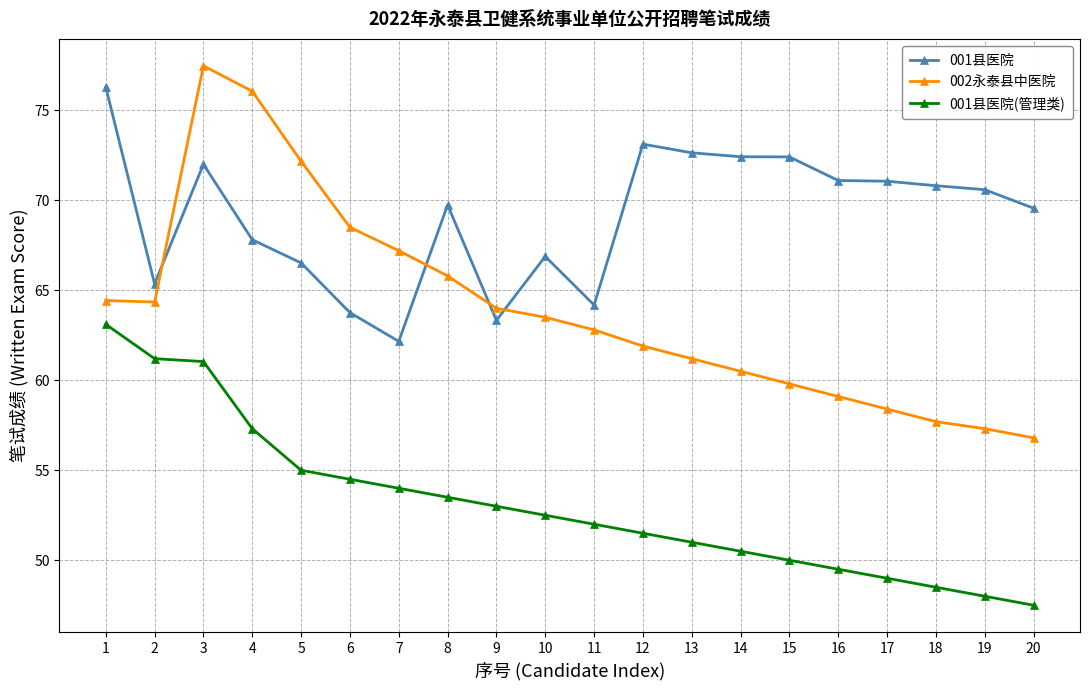

In 002永泰县中医院, how many points are higher than both neighbors (excluding endpoints)?

1